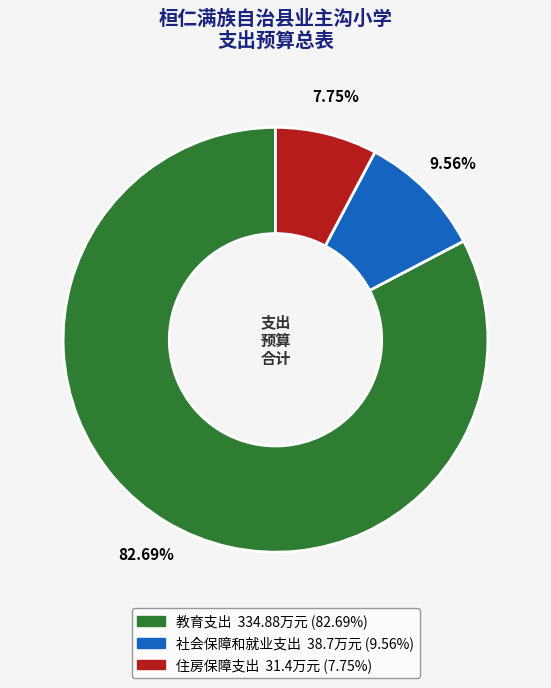

What percentage is the 住房保障支出 slice, to the nearest percent?

8%